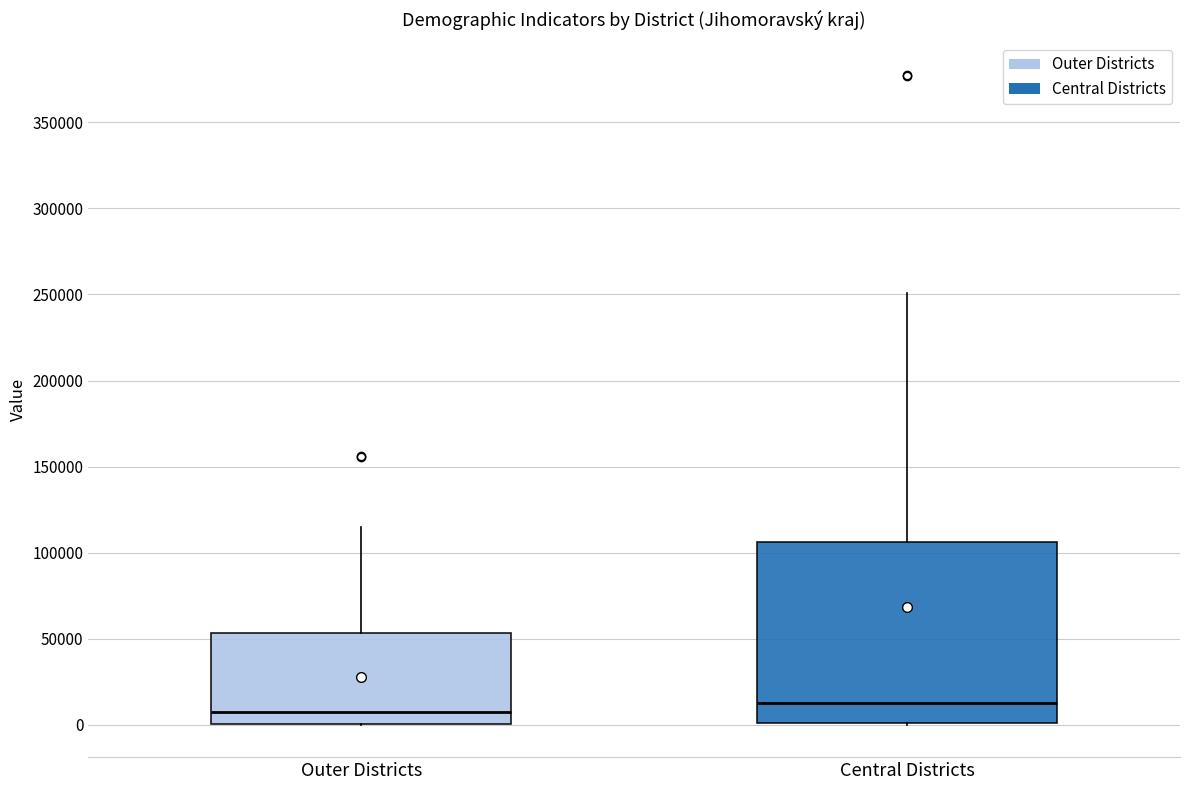

Reading left to right, transcribe this box plot: for each box, give where its median line is, the range the box spans, and where its two whiskers end, as read against the y-axis. The values are not printed on the chart, so give them approximately, as read against the axis.

Outer Districts: median 5000, box 0 to 55000, whiskers 0 to 115000
Central Districts: median 15000, box 0 to 105000, whiskers 0 to 250000